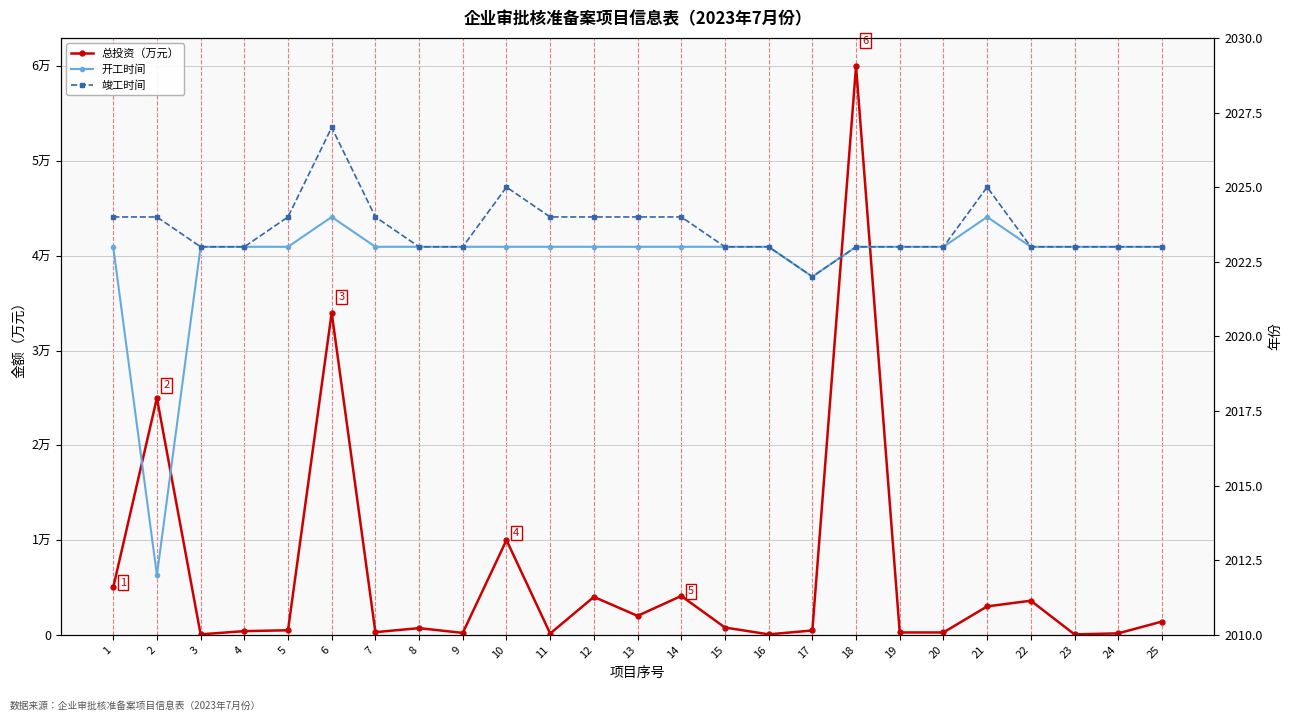

Does the chart display data point markers on the line(s)?

Yes